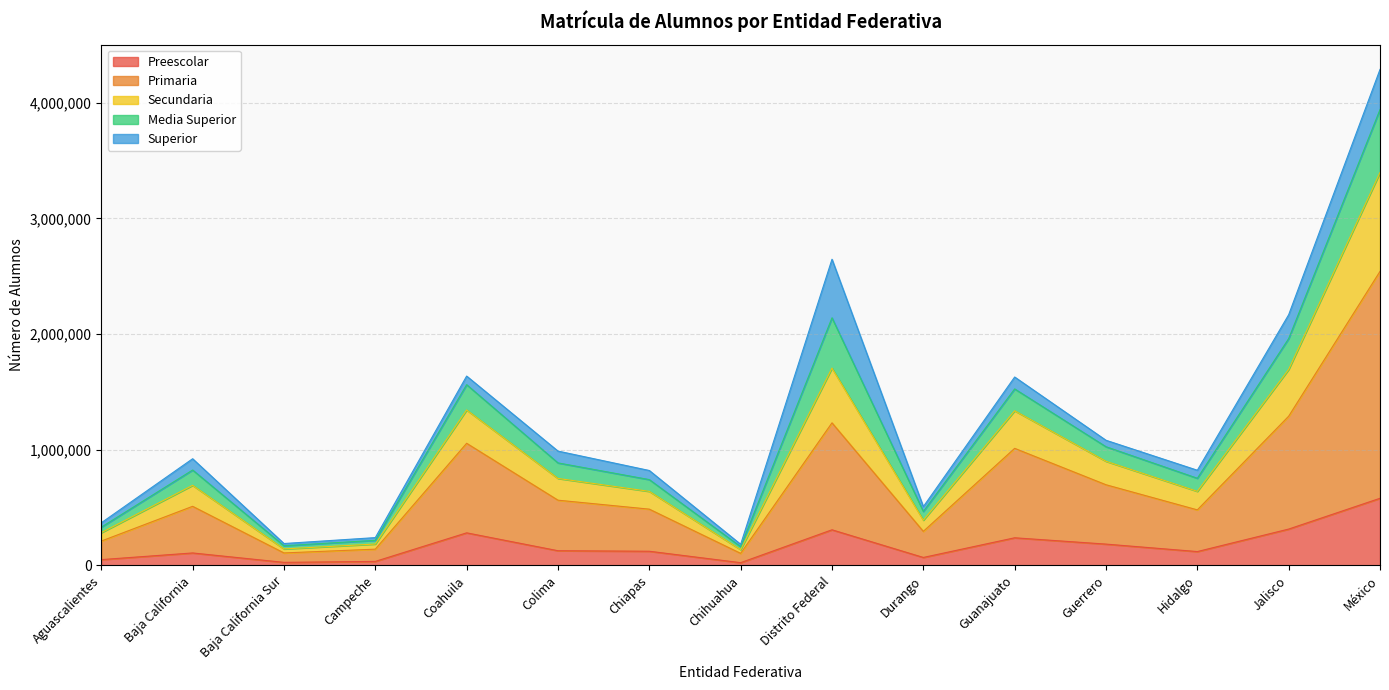

What is the minimum value shown in the chart?

23847